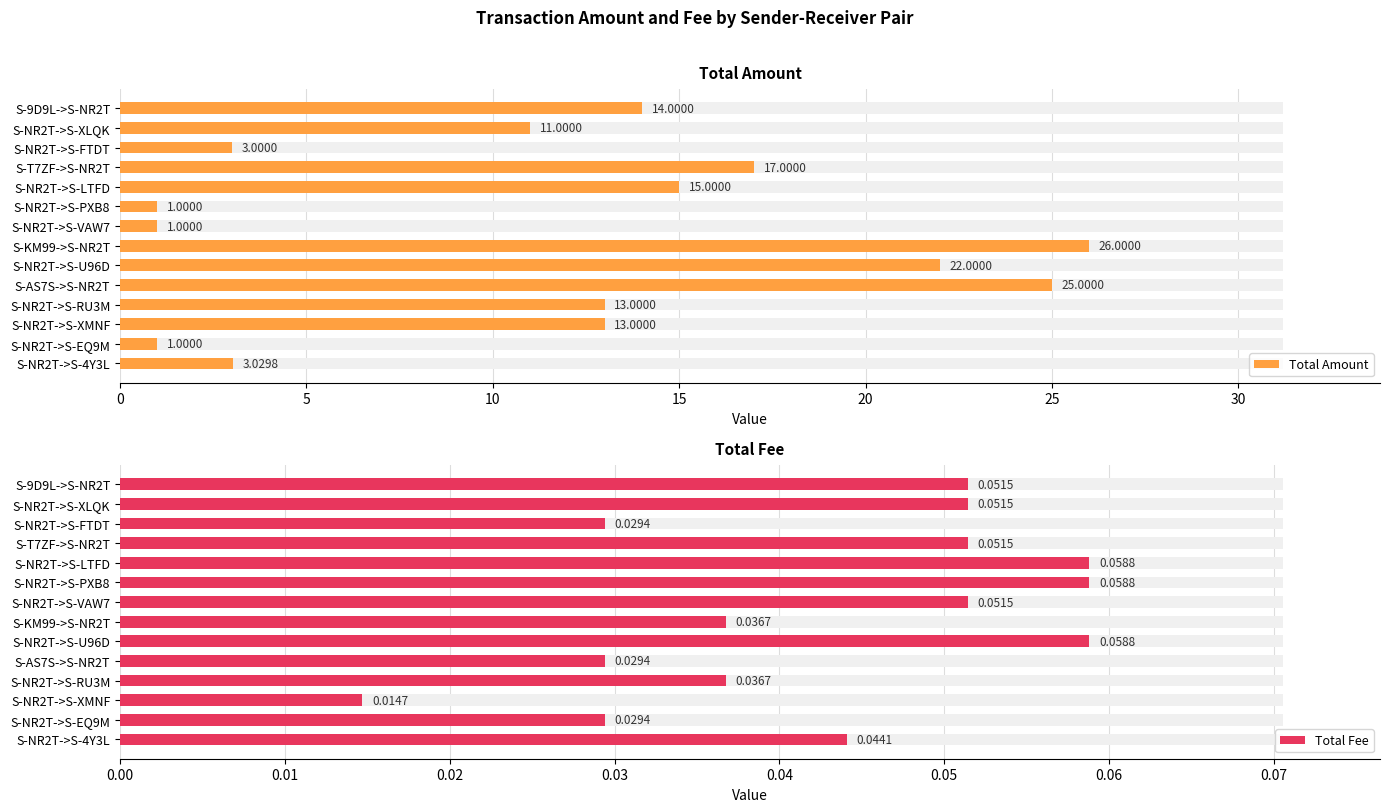

How many Total Fee values are between 0 and 1?

14